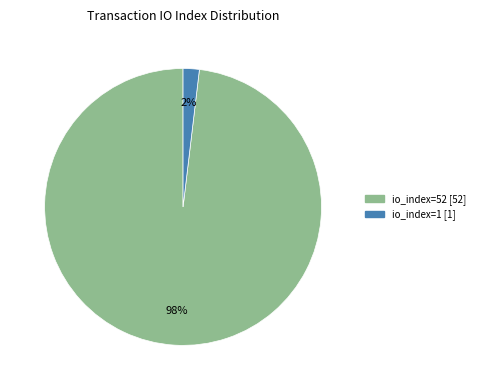

Which slice is the largest?

io_index=52